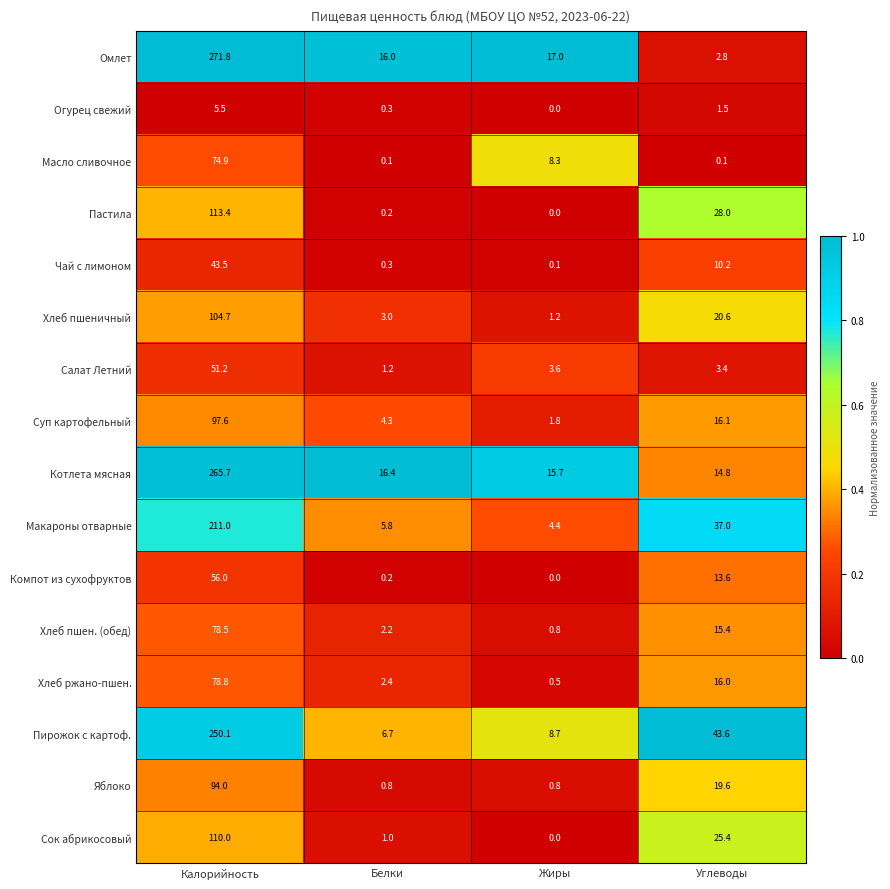

What is the total value across all series at Белки?

60.9